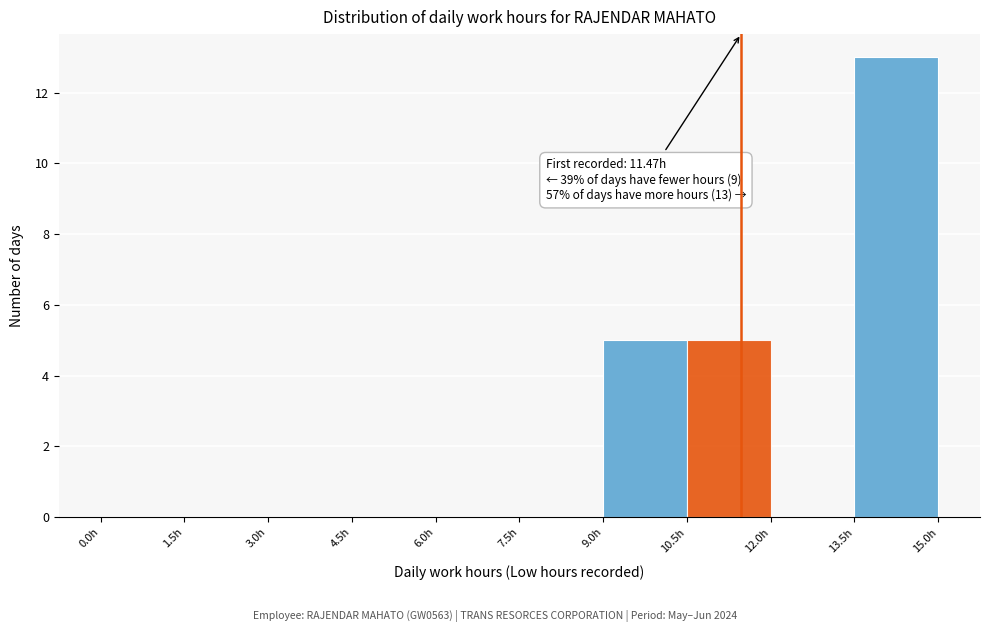

Which range on the x-axis has the tallest bar?

13.5 to 15.0